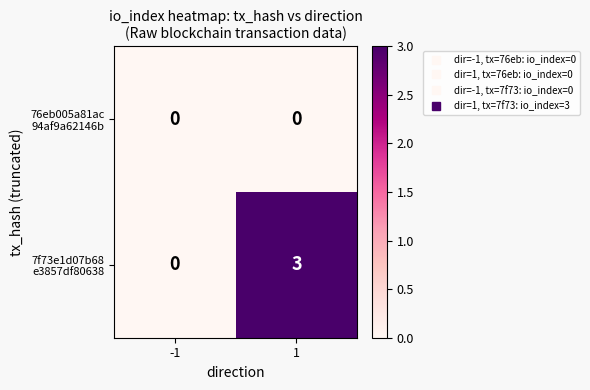

What is the maximum value shown in the chart?

3